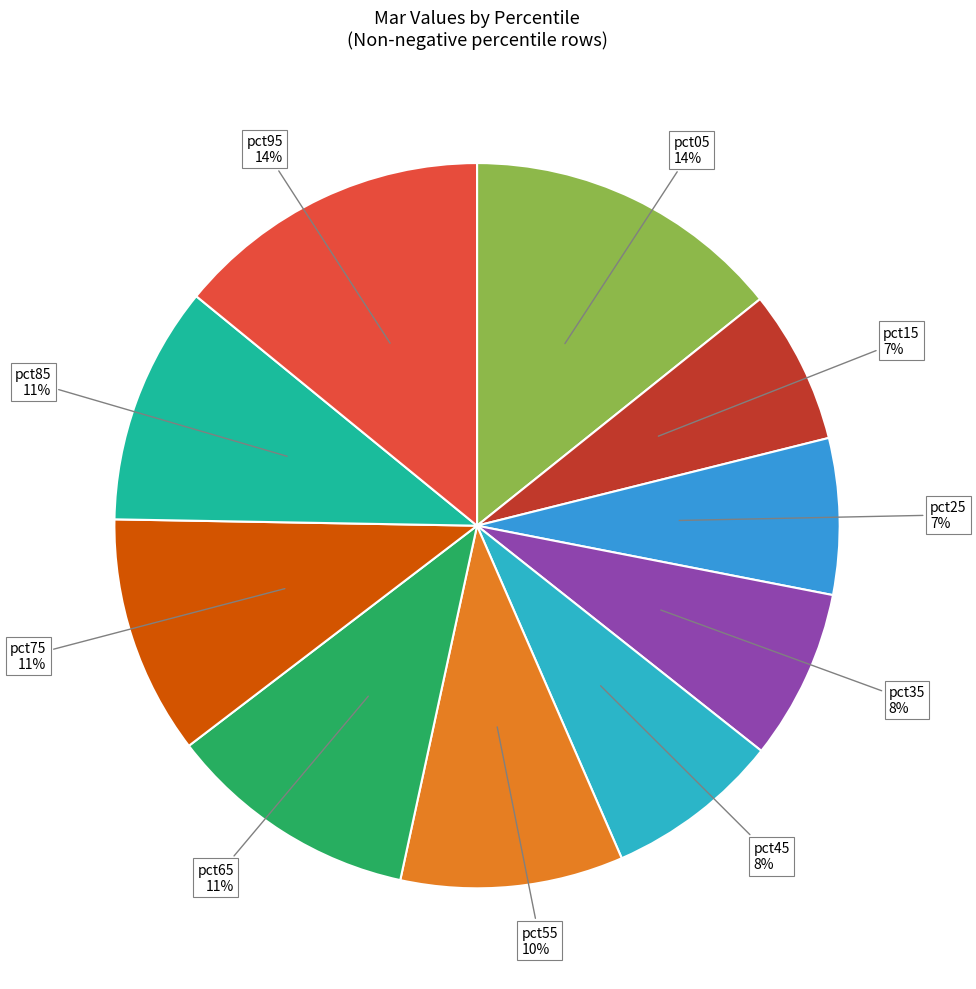

Count the number of slices in the pie.

10